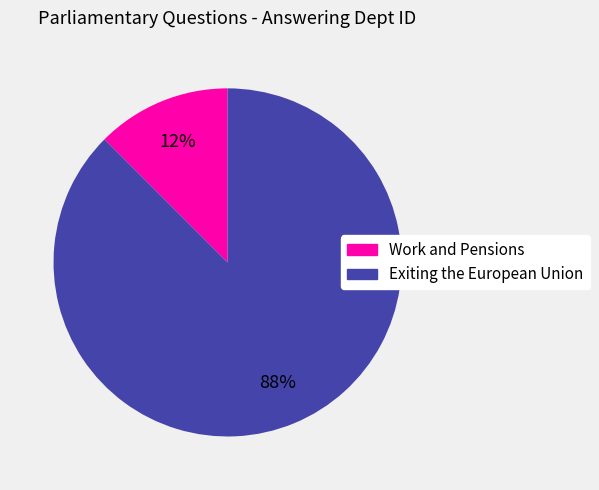

Which slice is the largest?

Exiting the European Union